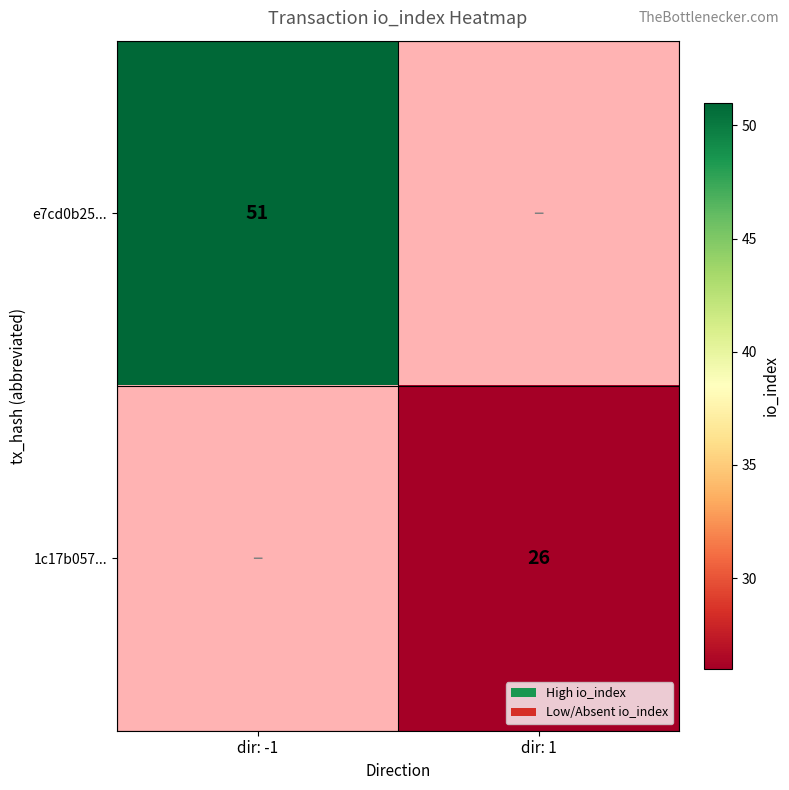

True or false: e7cd0b25... has a value of 15 at dir: -1.

False